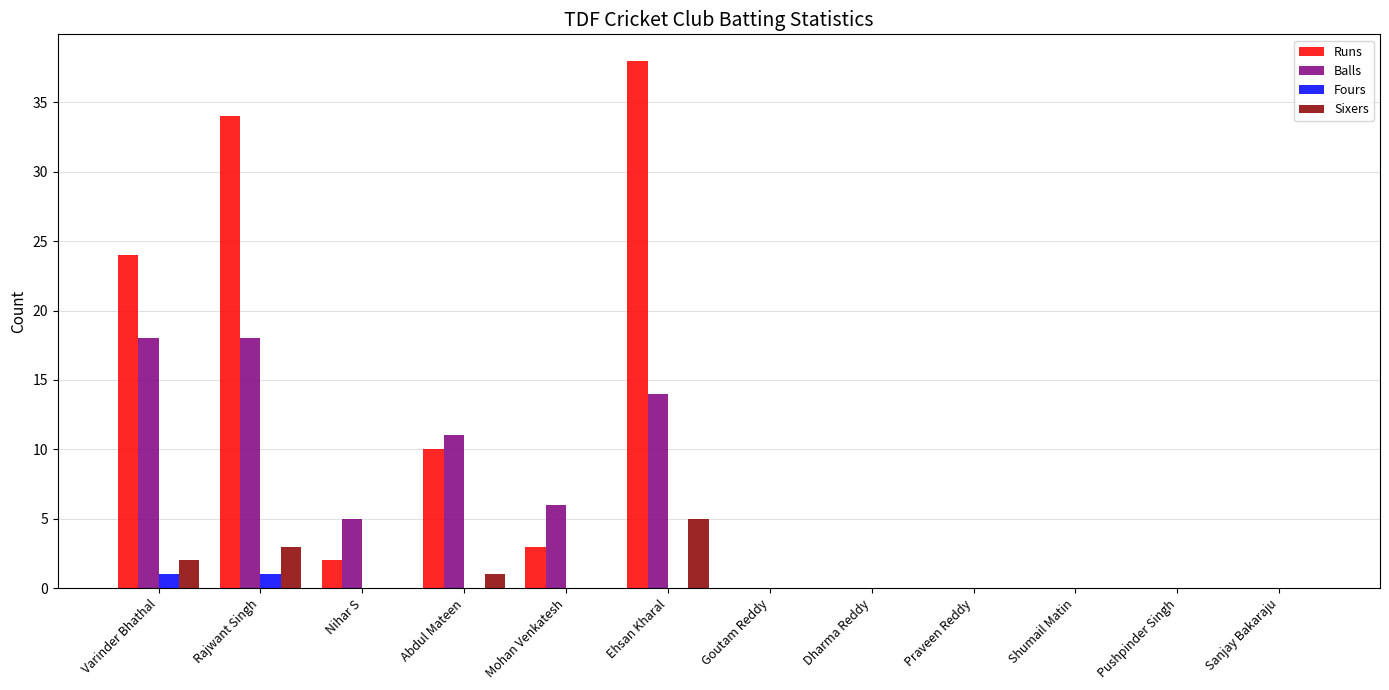

How many groups of bars are there?

12